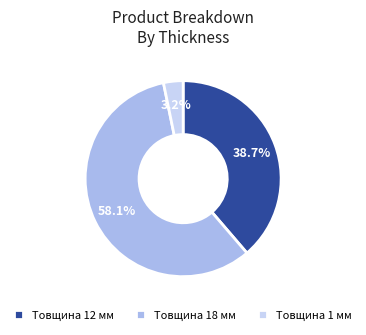

Which slice is the smallest?

Товщина 1 мм